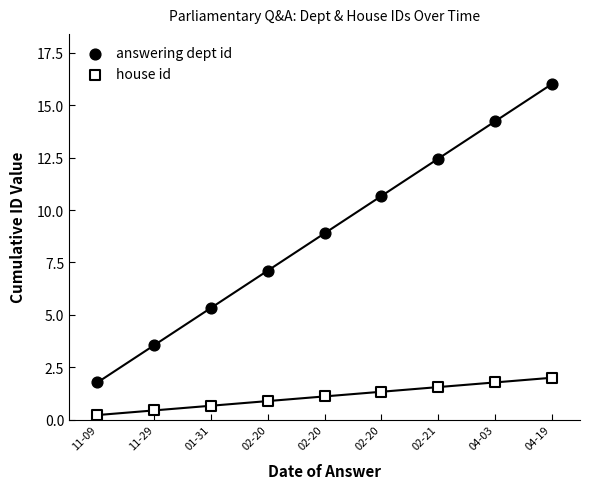

Which series reaches the maximum Y coordinate?

answering dept id